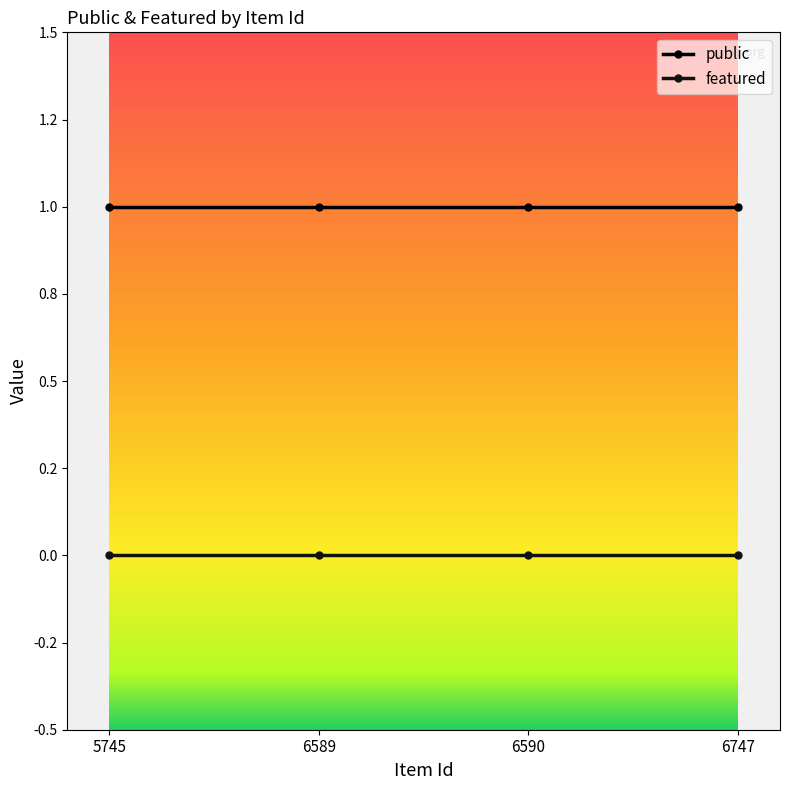

Reading left to right, list all the values displayed in this chart.

public: 5745=1	6589=1	6590=1	6747=1
featured: 5745=0	6589=0	6590=0	6747=0